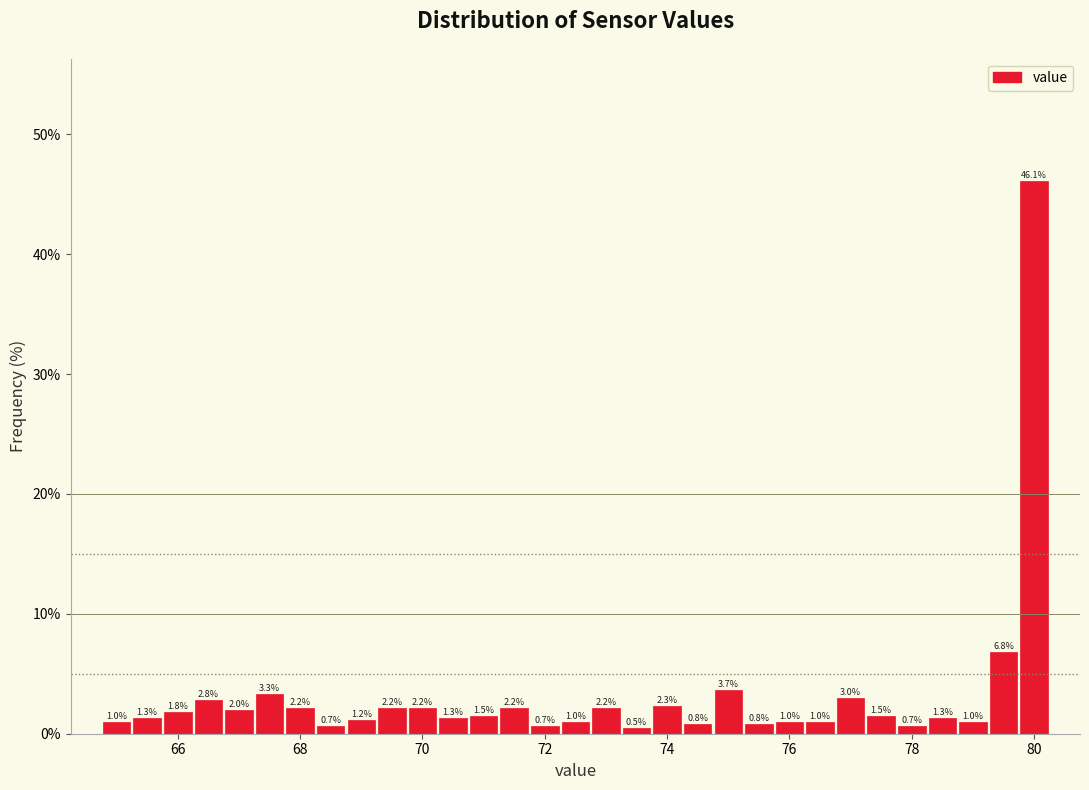

Around what value on the x-axis is the tallest bar? Give the approximate position of its centre, as read against the axis.

80.0